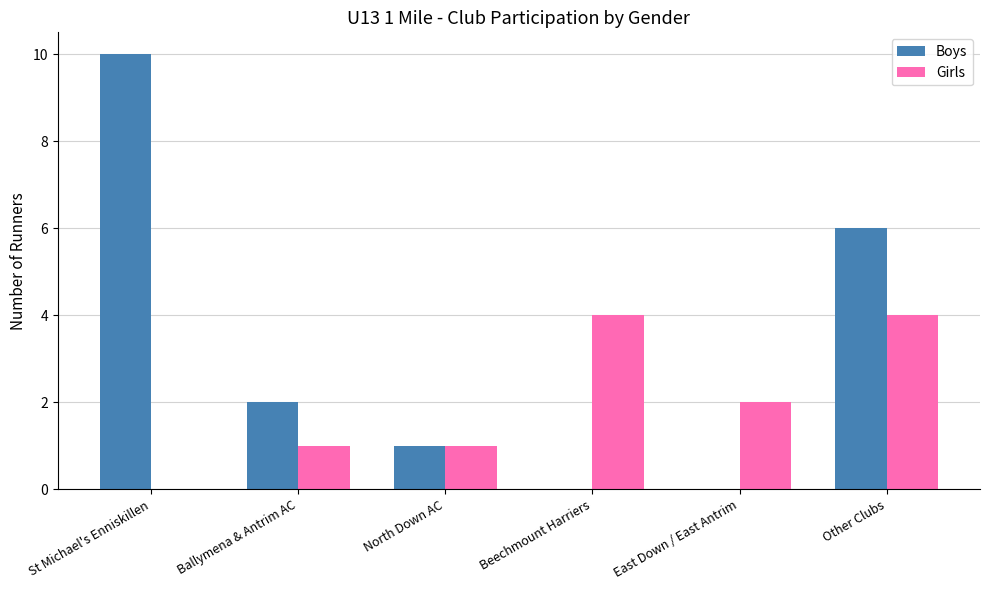

How many values in Girls are above zero?

5